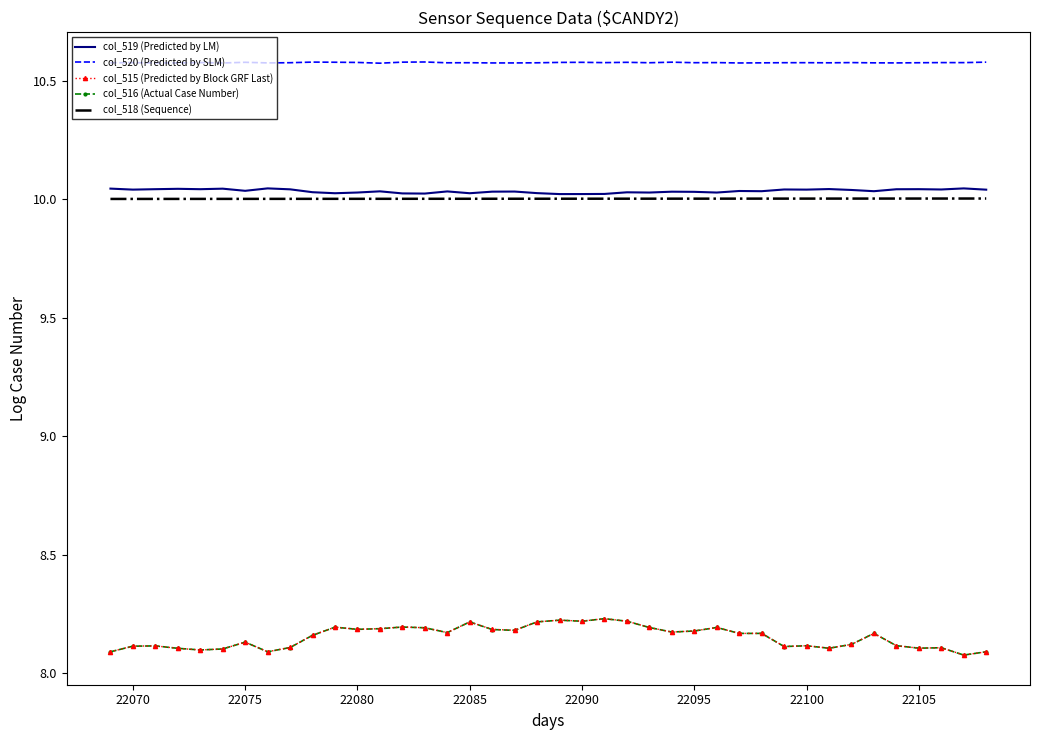

True or false: col_518 (Sequence) and col_520 (Predicted by SLM) cross at least once.

False